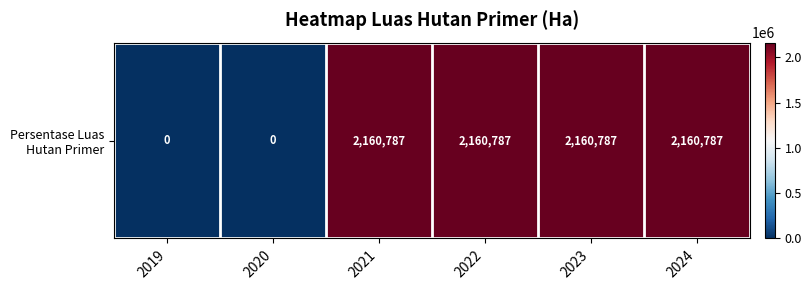

Reading right to left, what are all the values shown in this chart?

2024=2160786.5	2023=2160786.5	2022=2160786.5	2021=2160786.5	2020=0.0	2019=0.0